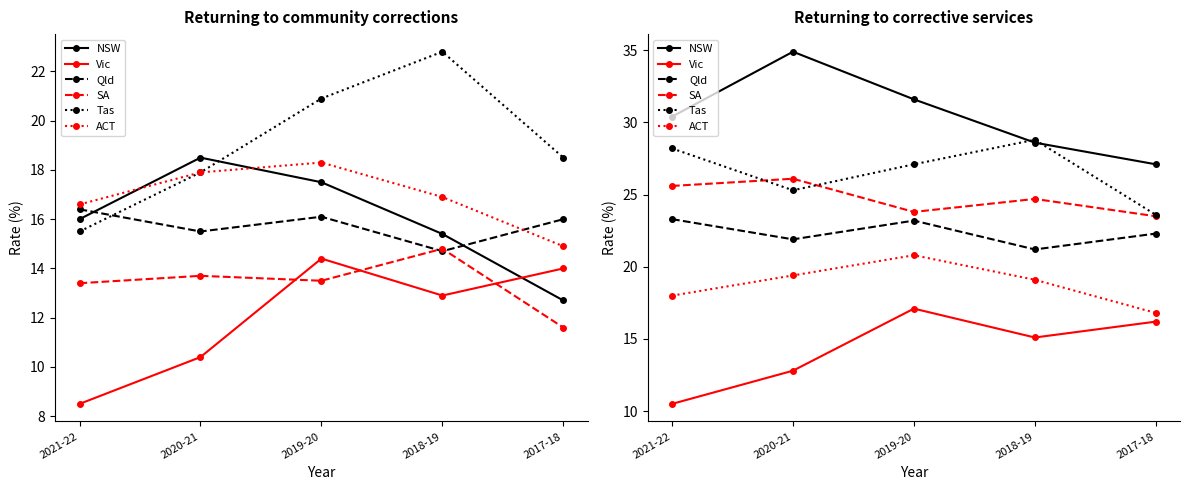

Where is Tas nearest to the value 26?

2020-21